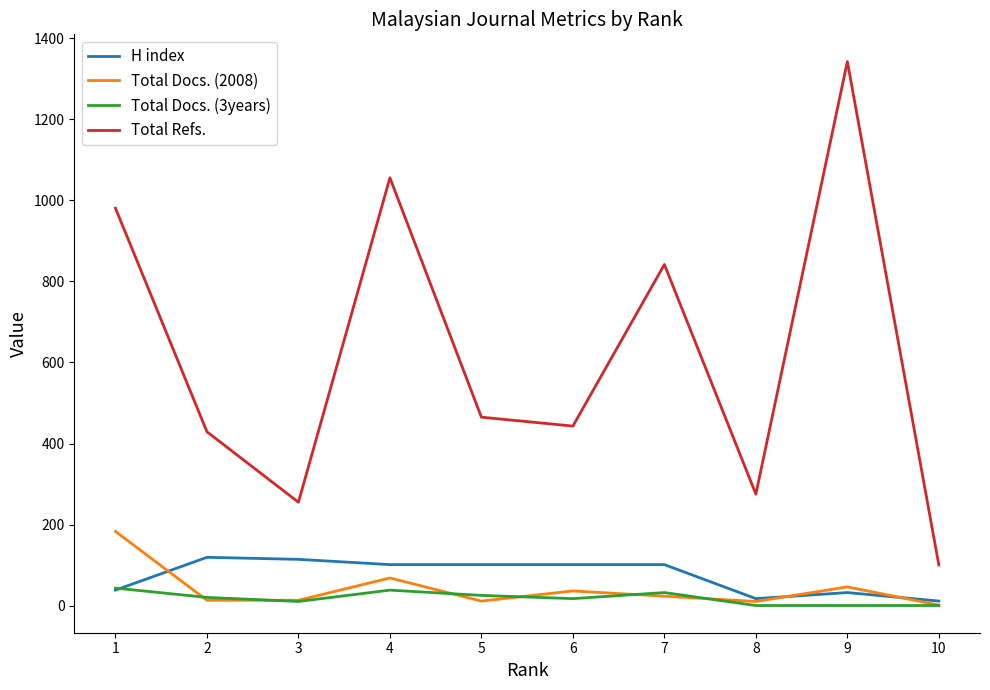

Where is the first local maximum for Total Docs. (2008)?

4